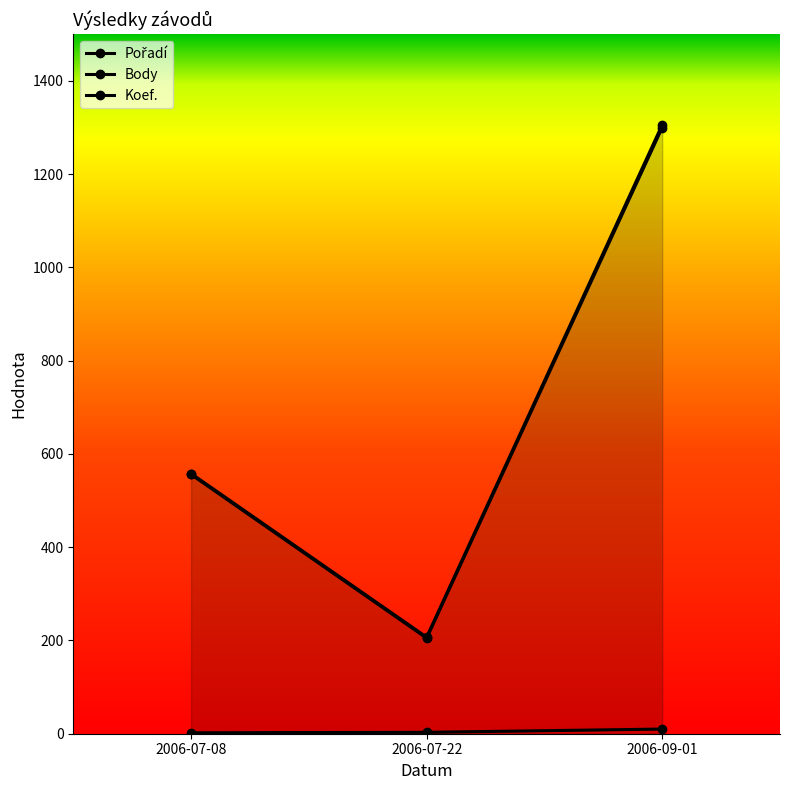

Which category has the highest value across all series?

2006-09-01